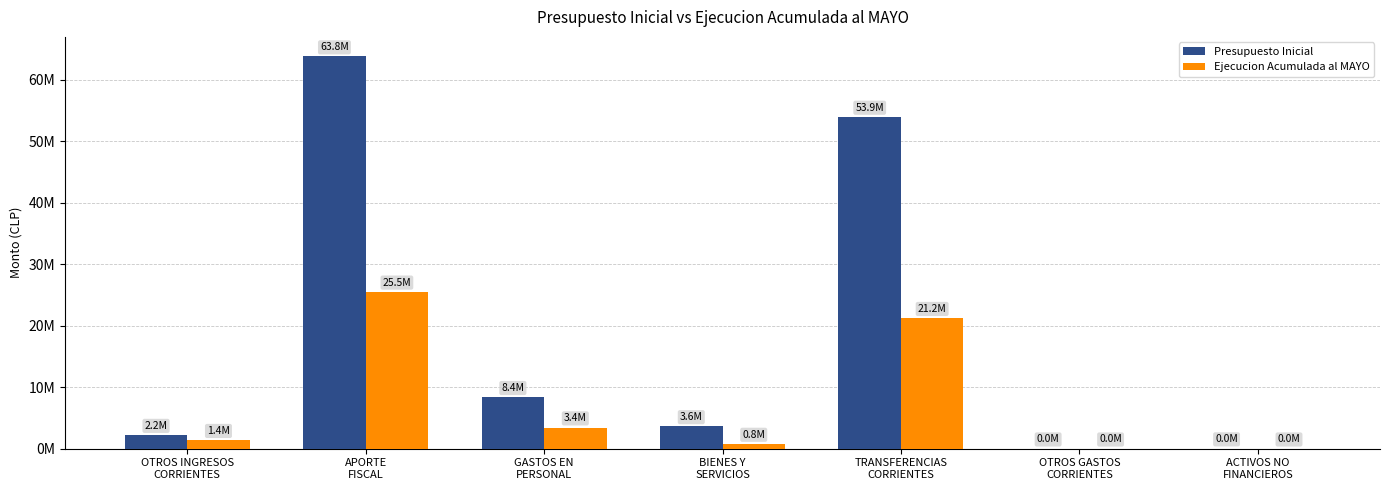

Are the bars horizontal?

No